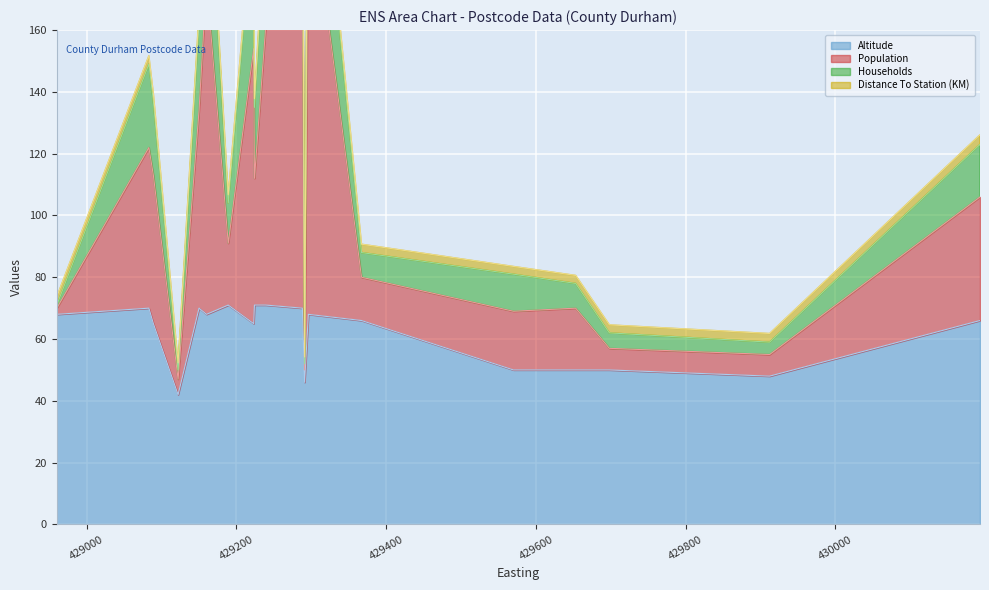

What is the minimum value for Altitude?

42